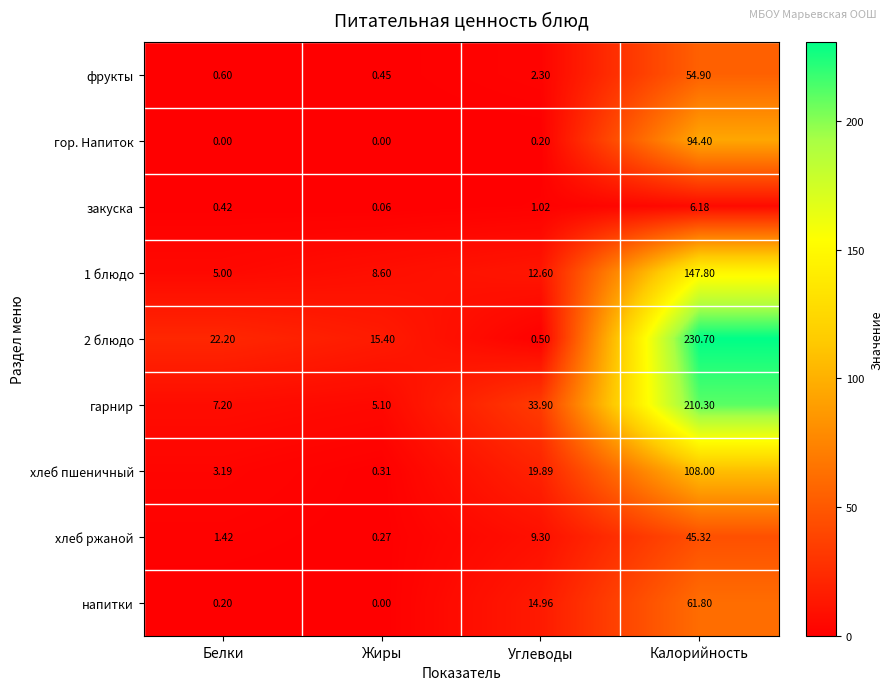

Which series changed the most between Белки and Жиры?

2 блюдо